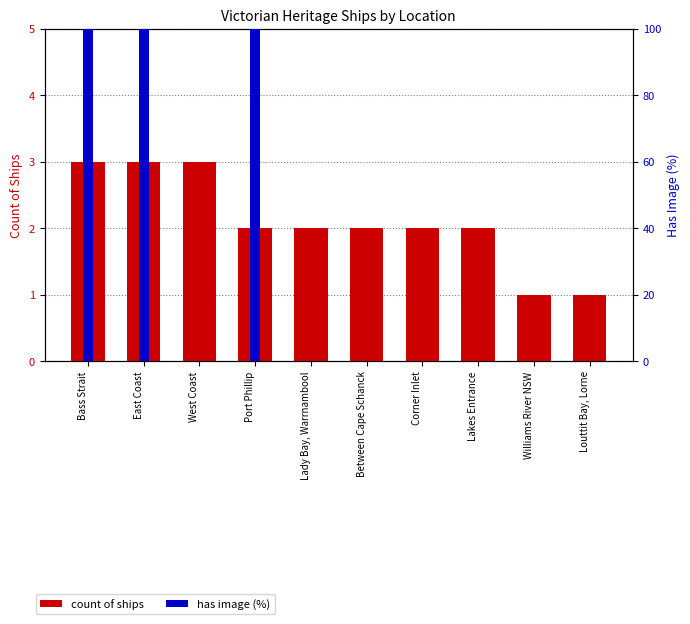

Is it true that has image (%) equals 34 at Lakes Entrance?

False